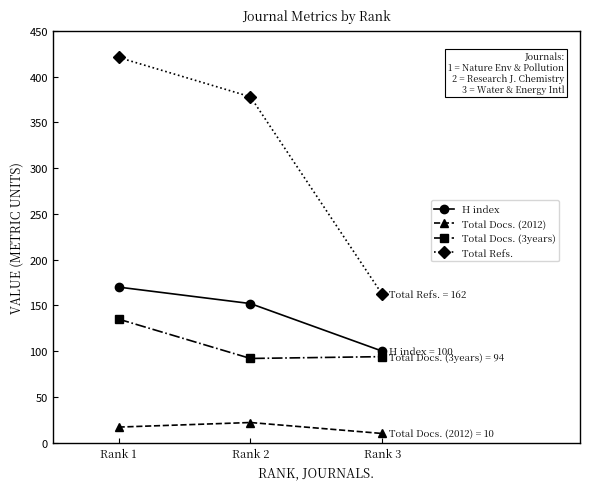

At which label does Total Docs. (3years) first exceed 94?

Rank 1